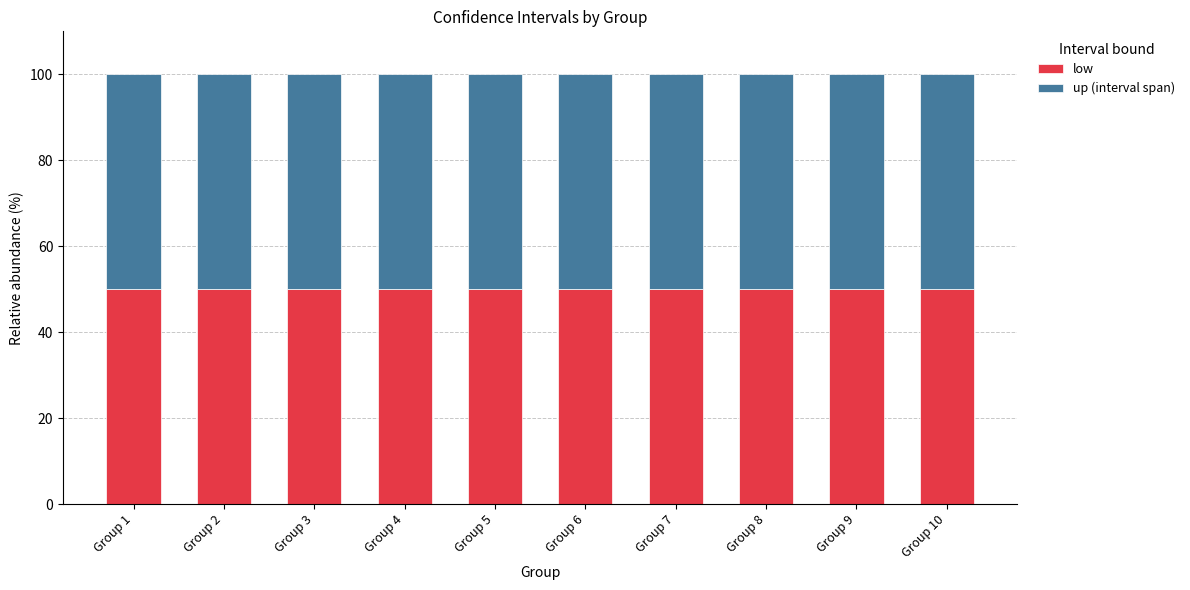

Rank the series at Group 10 from highest to lowest value.

up, low